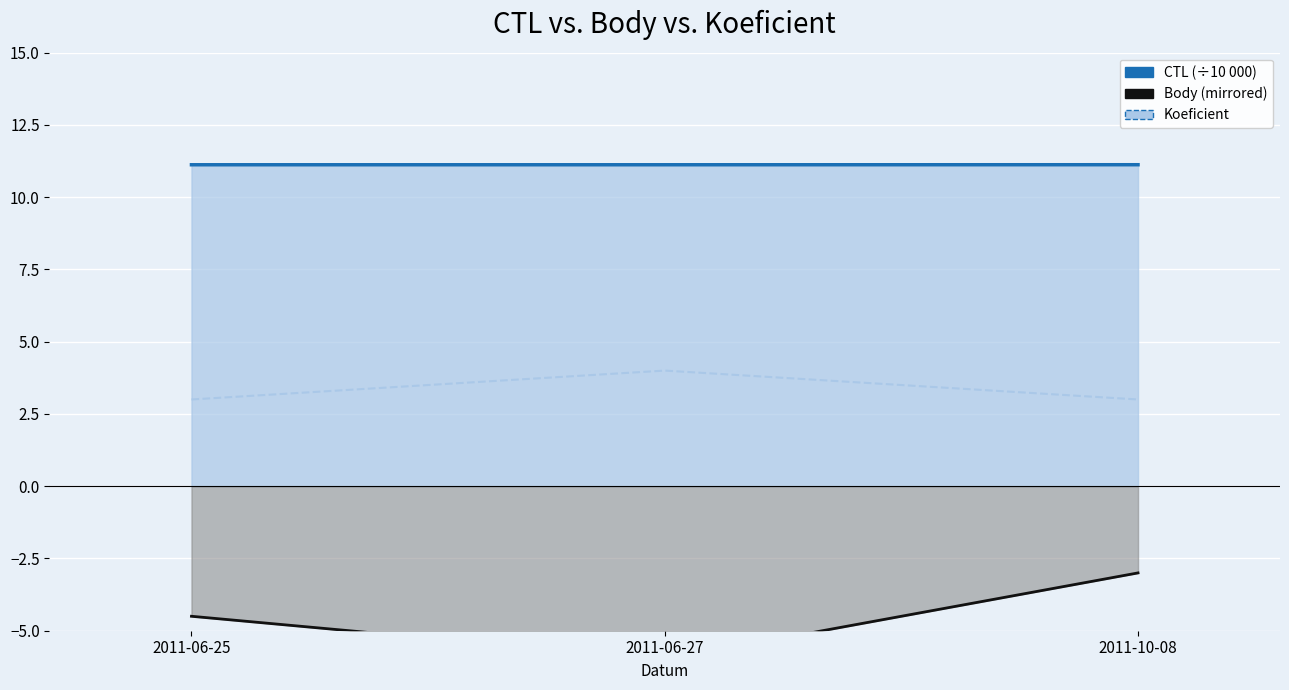

Which series changed the most between 2011-06-25 and 2011-06-27?

Body (mirrored)